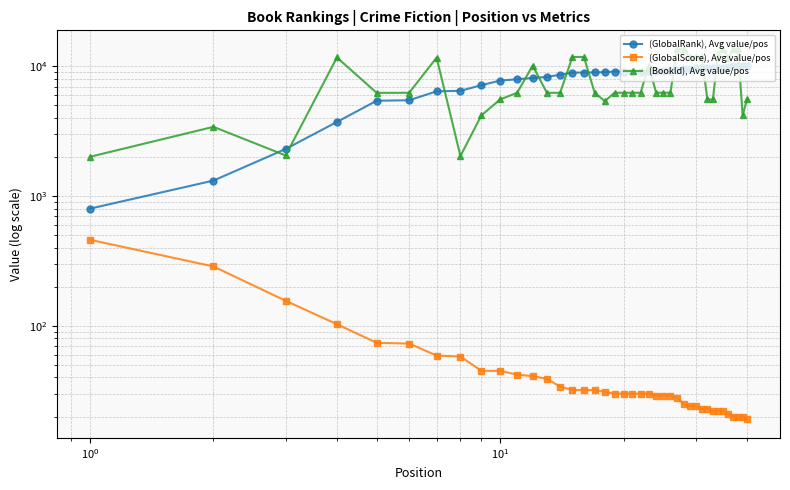

How many categories are shown in the chart?

40